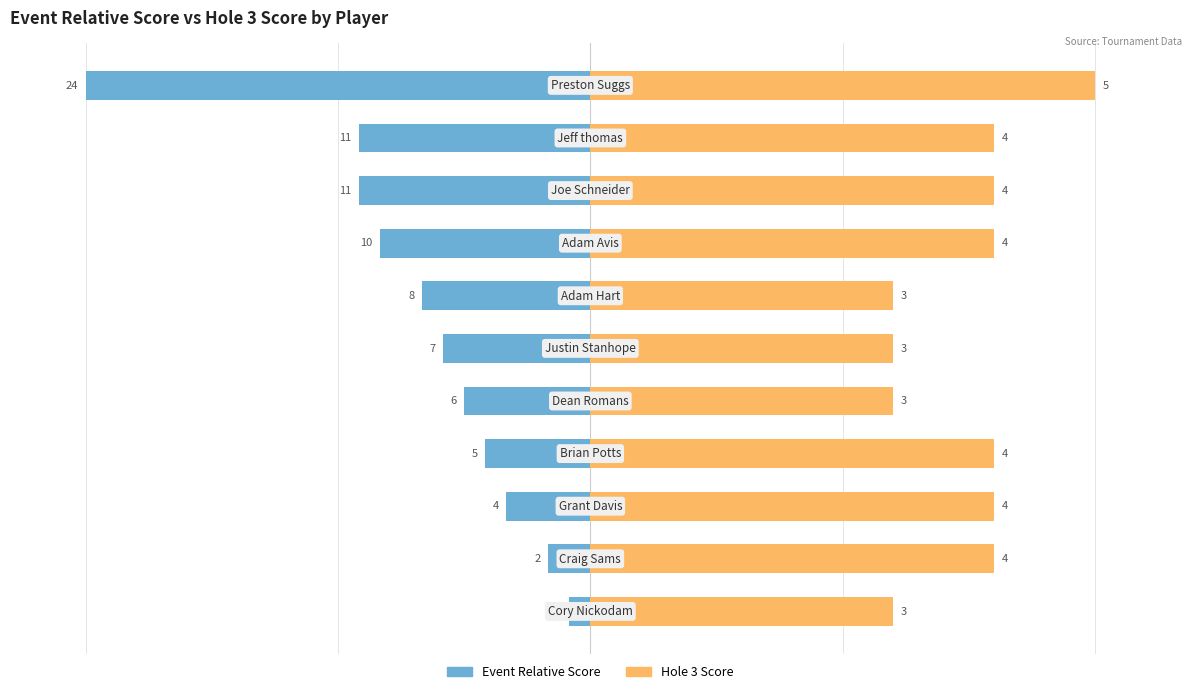

Which series changed the most between 1 and 3?

Event Relative Score